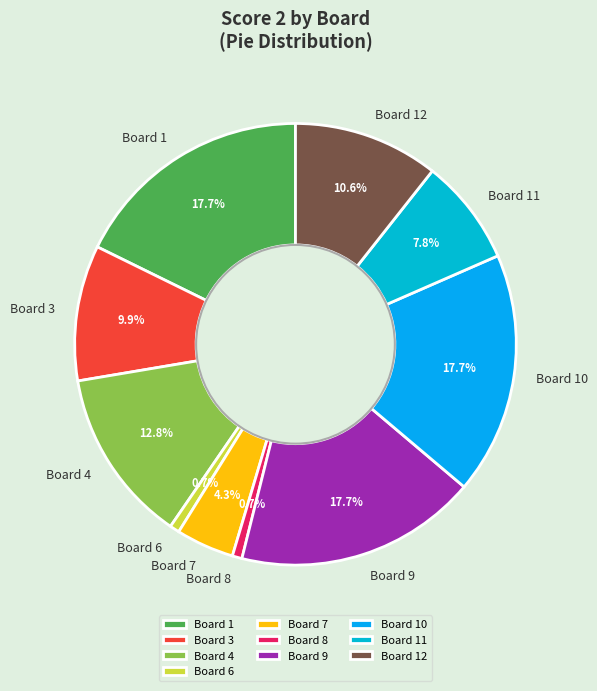

Does any single category account for the majority?

No